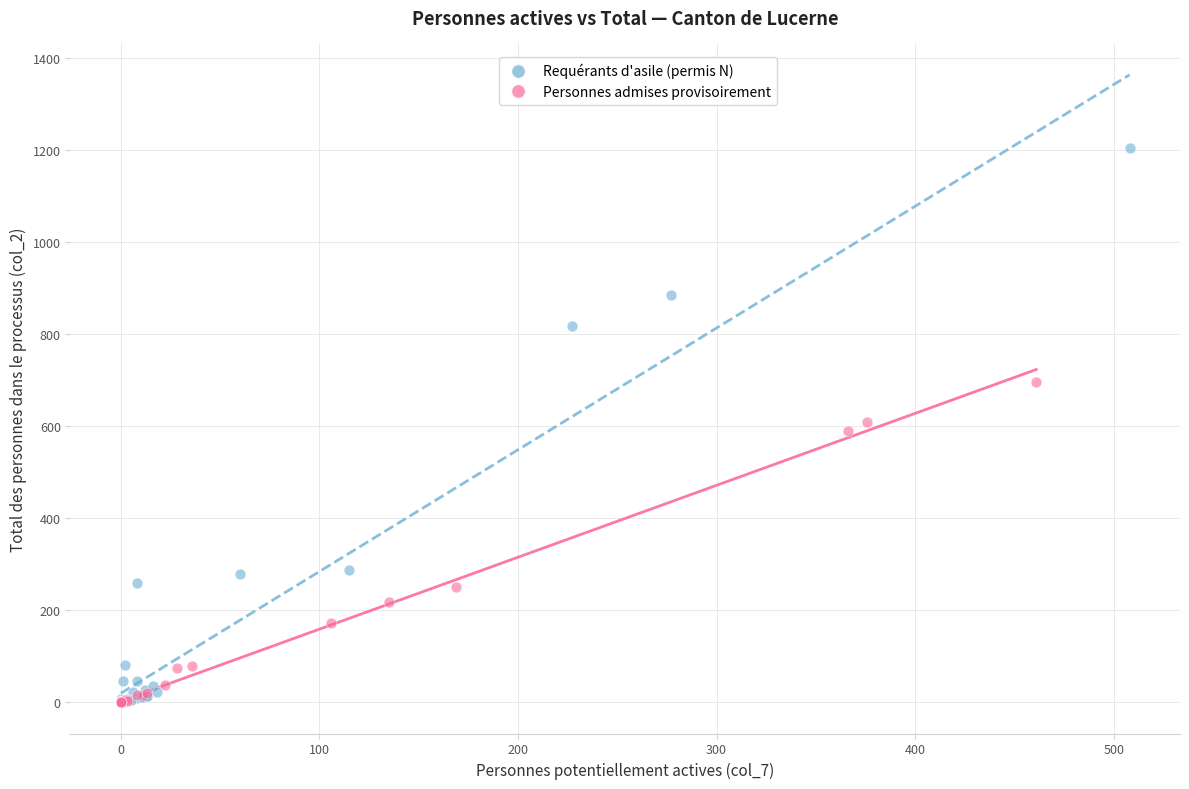

Which series reaches the maximum Y coordinate?

Requérants d'asile (permis N)